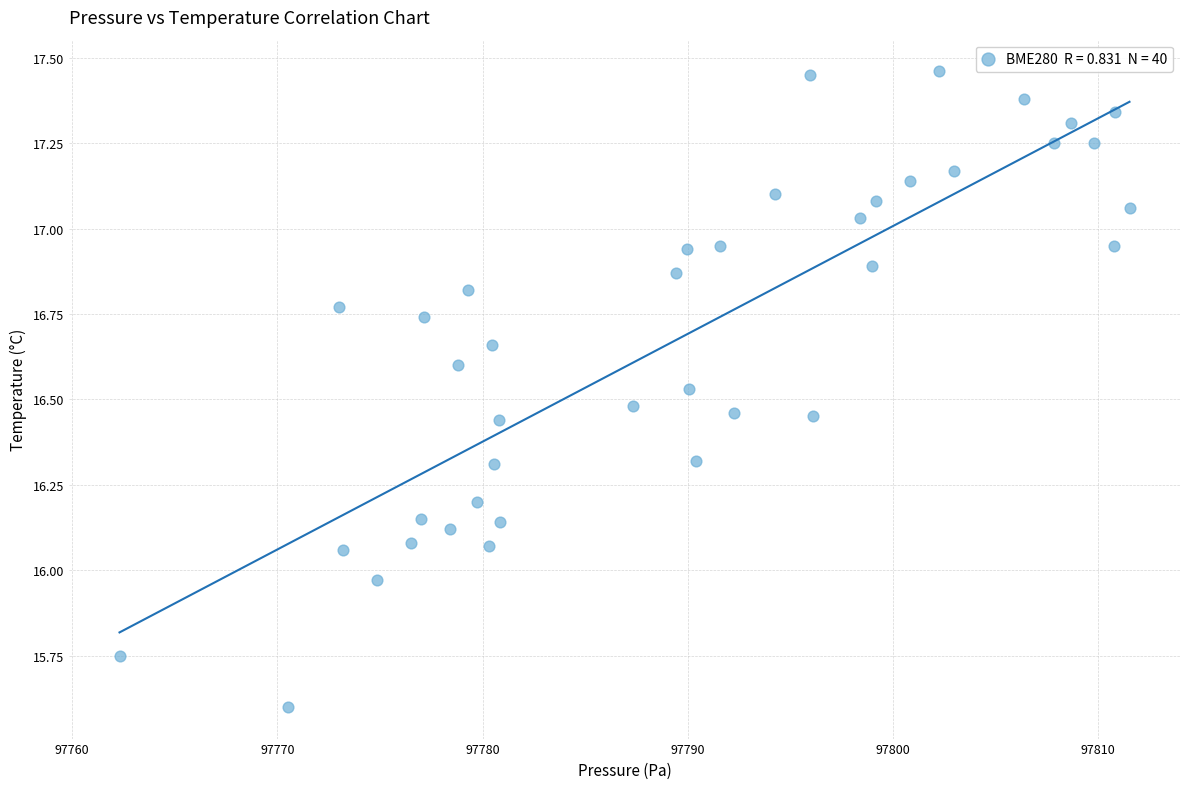

What is the range of X values (max minus min)?

49.2